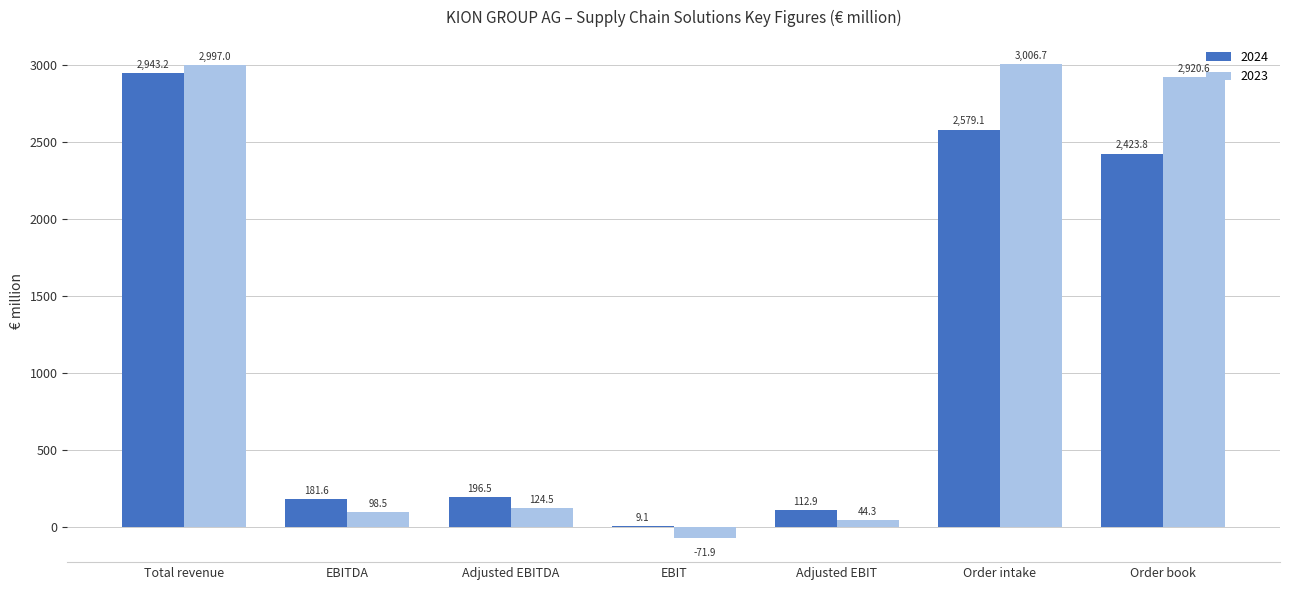

The value of 2024 at Adjusted EBITDA is 196.5. True or false?

True